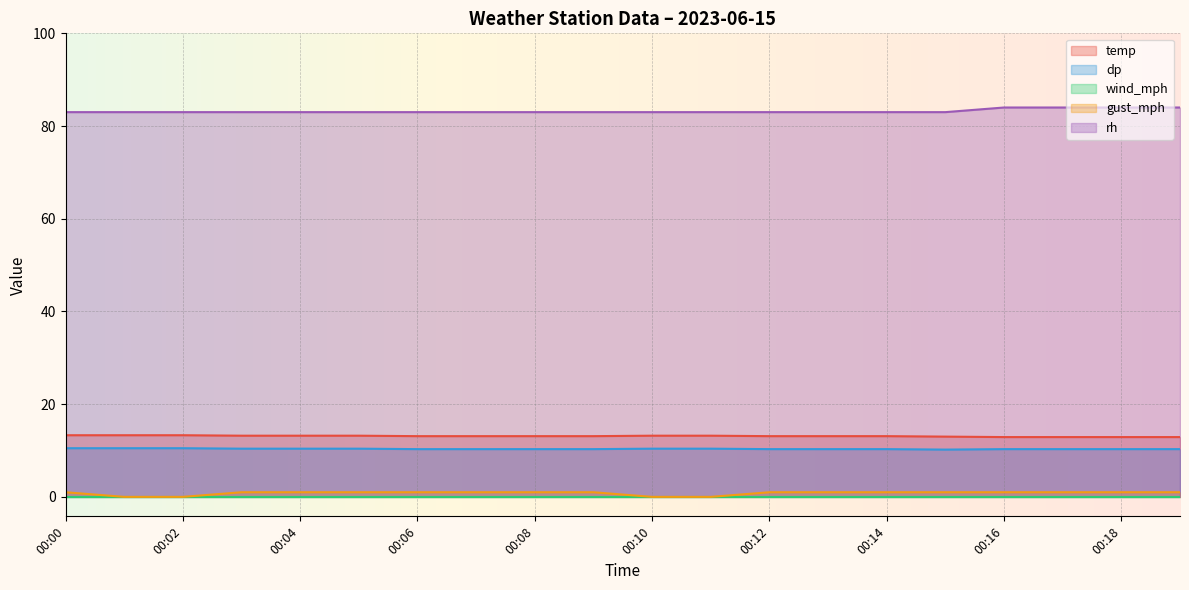

True or false: temp and rh cross at least once.

False